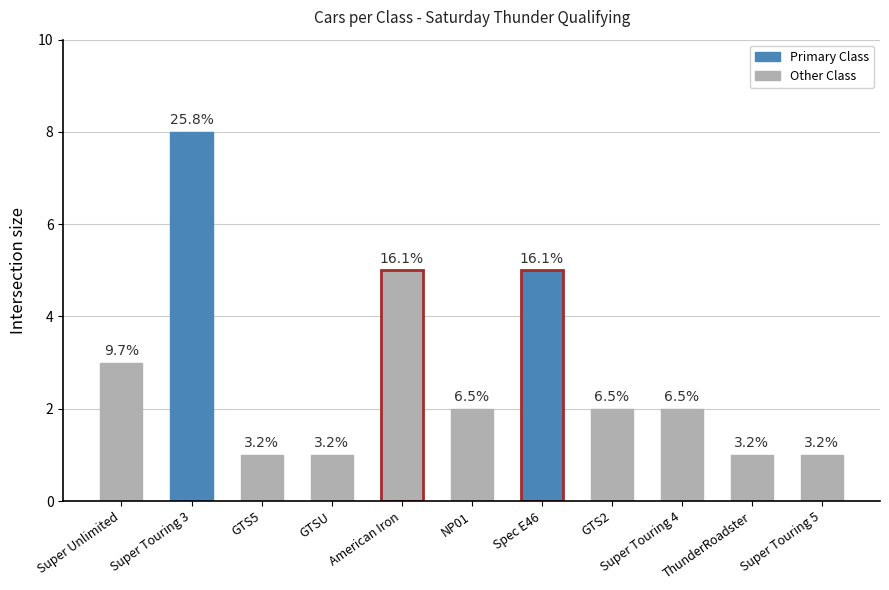

Are the bars horizontal?

No